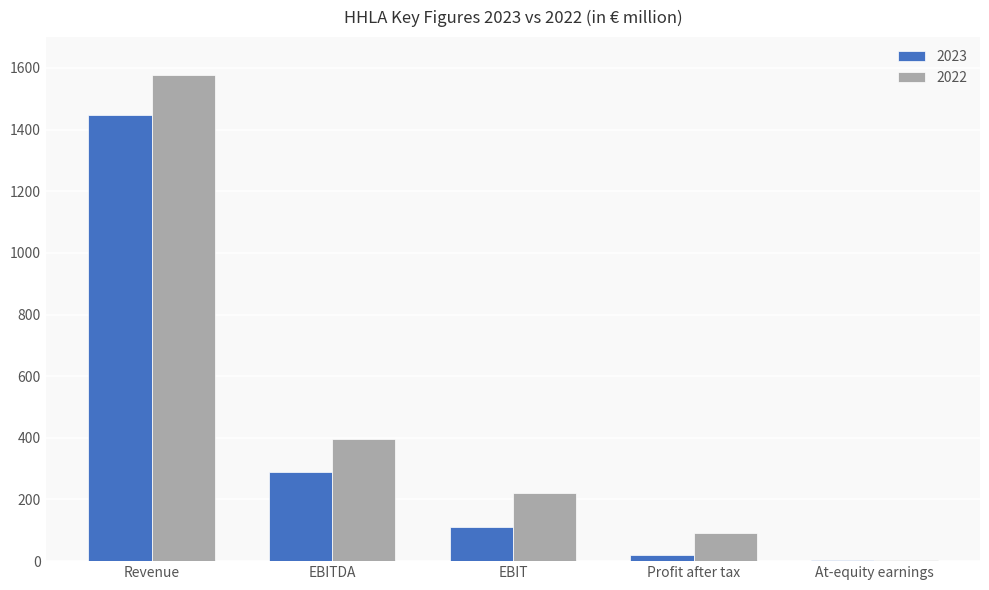

Between Revenue and EBIT, which series saw the biggest shift?

2022